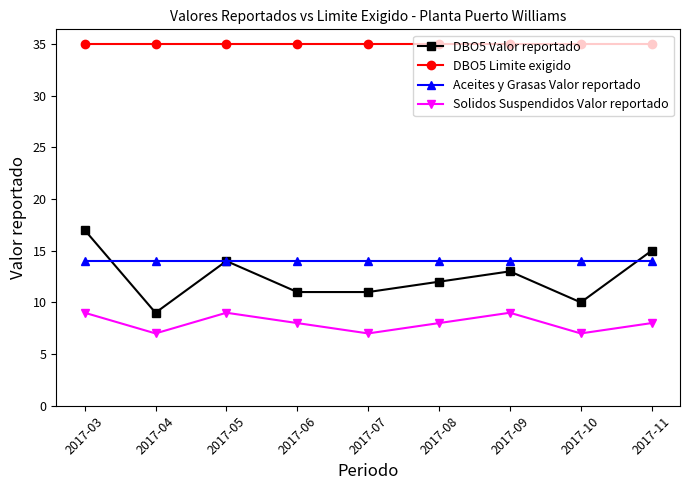

At how many categories does at least one series exceed 31?

9